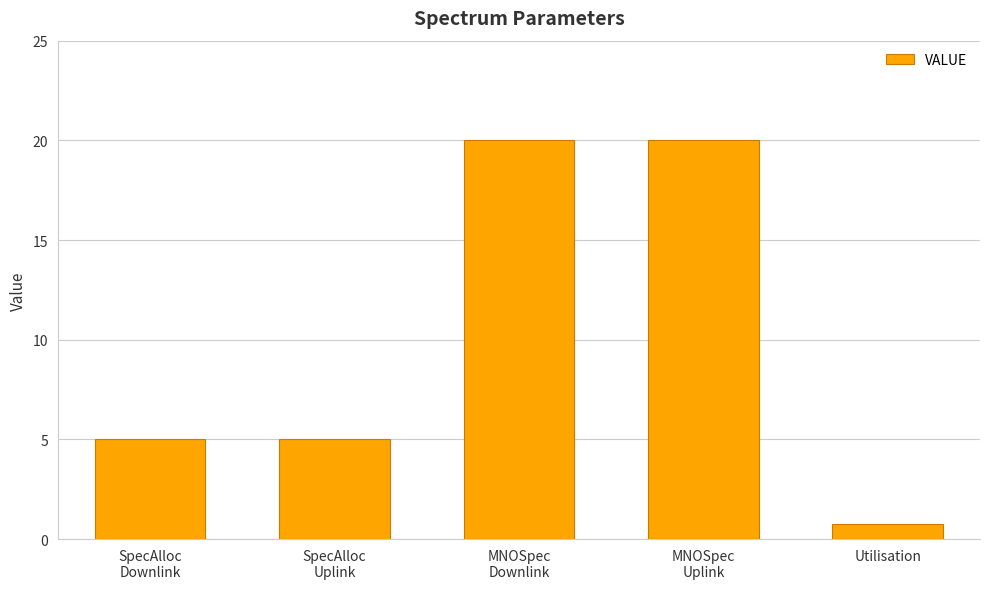

What value does the data have at Utilisation?

0.8